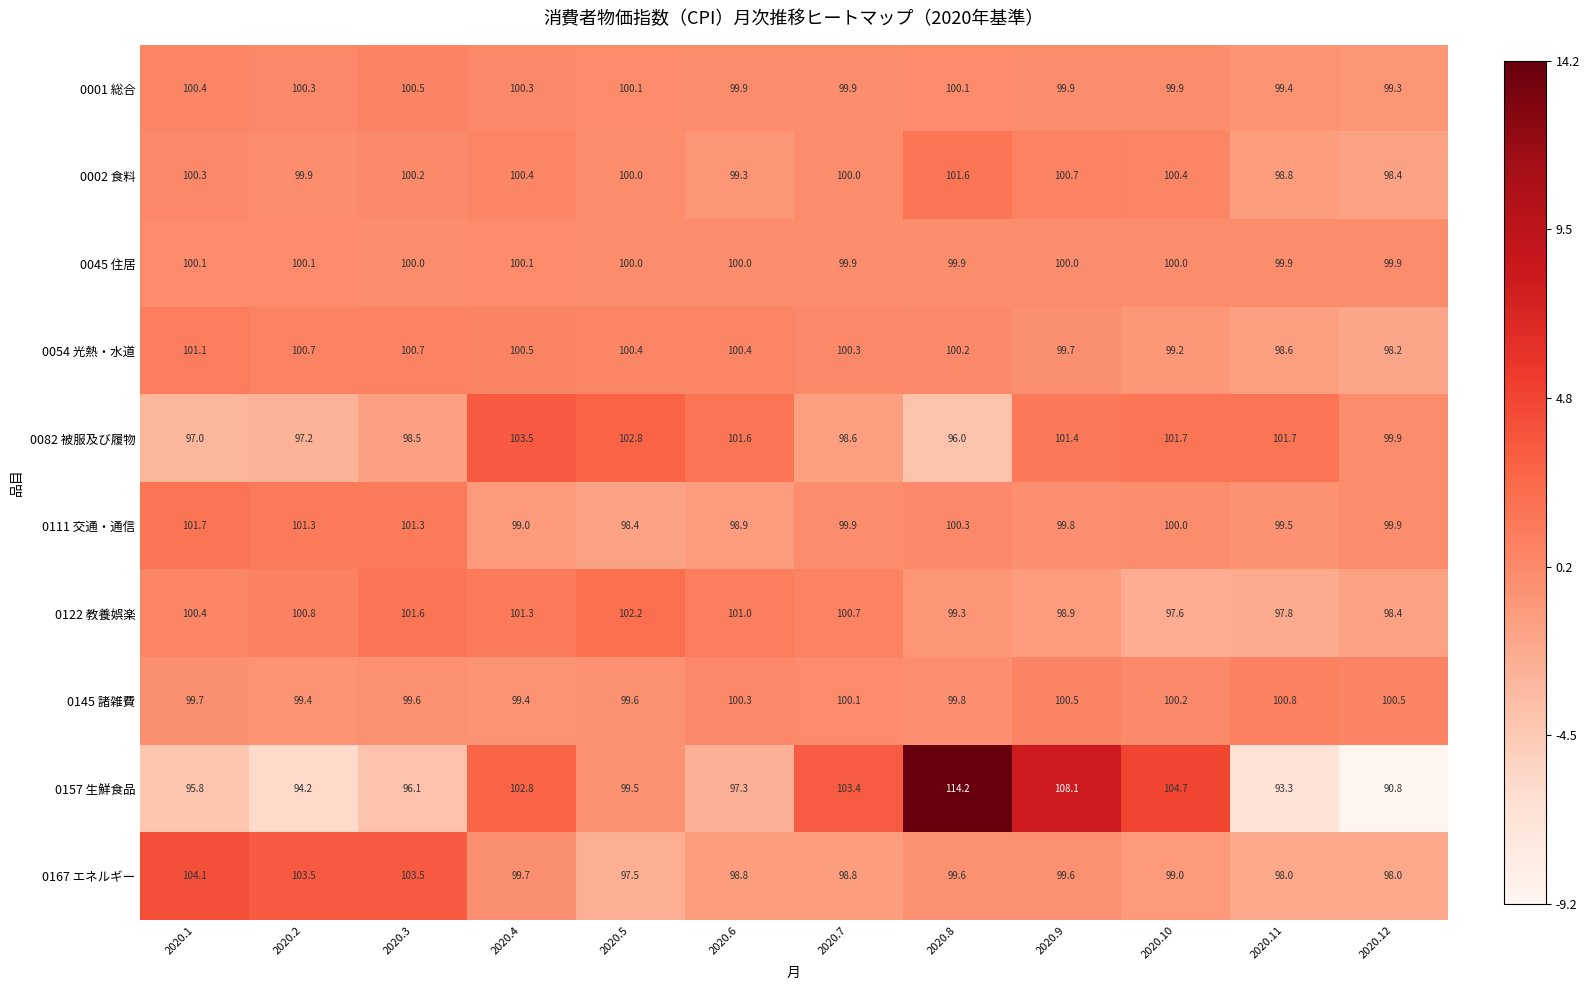

At how many categories does at least one series exceed 104?

4